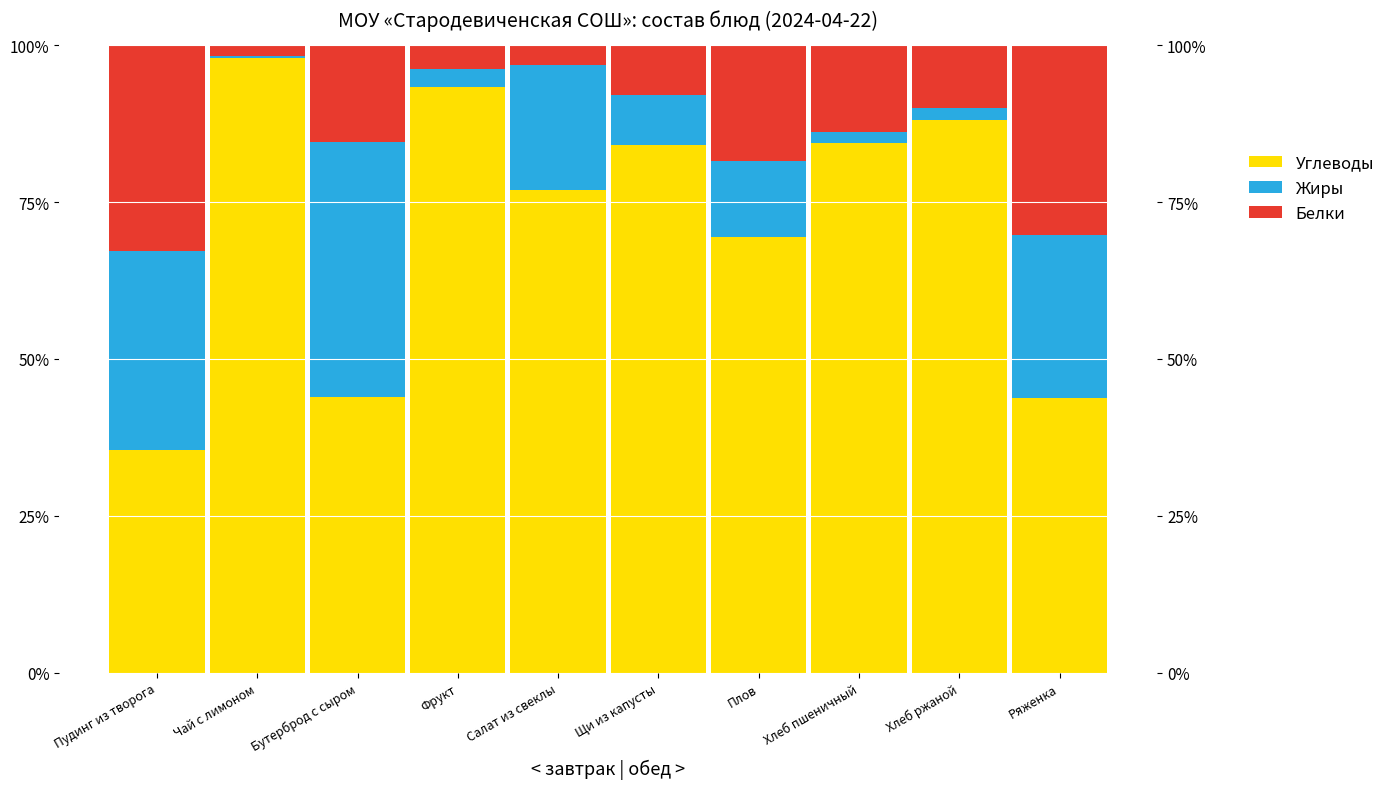

Reading left to right, list all the values displayed in this chart.

Углеводы: 0.4	1.0	0.4	0.9	0.8	0.8	0.7	0.8	0.9	0.4
Жиры: 0.3	0.0	0.4	0.0	0.2	0.1	0.1	0.0	0.0	0.3
Белки: 0.3	0.0	0.2	0.0	0.0	0.1	0.2	0.1	0.1	0.3